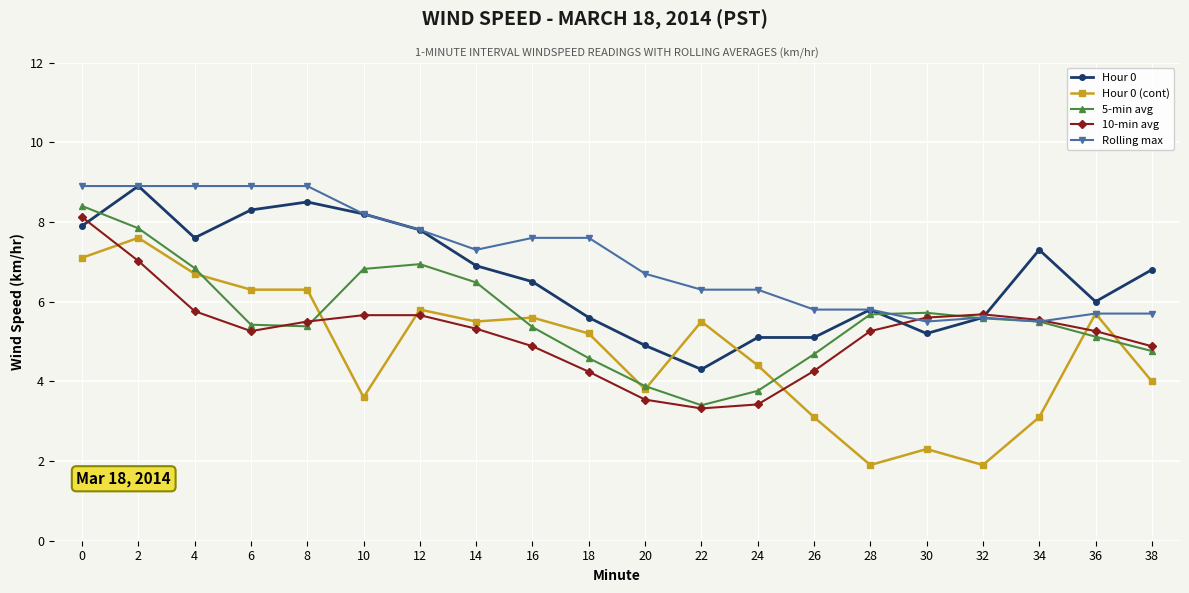

What is the value of the 5-min avg point at the 2nd from the left?

7.8